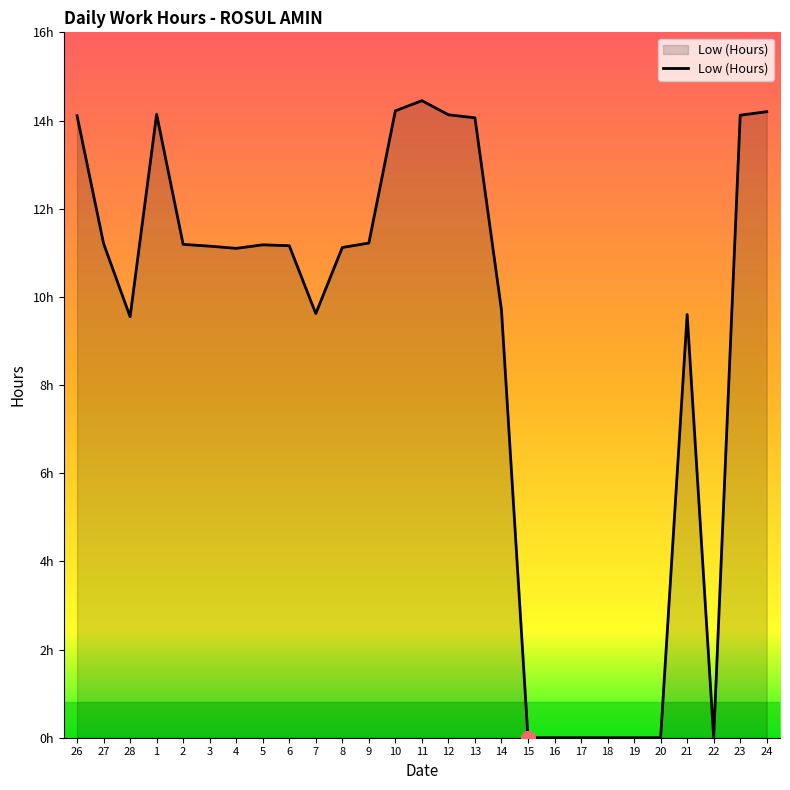

List the labels in order of value, largest first.

11, 10, 24, 1, 12, 23, 26, 13, 9, 27, 2, 5, 6, 3, 8, 4, 14, 7, 21, 28, 15, 16, 17, 18, 19, 20, 22